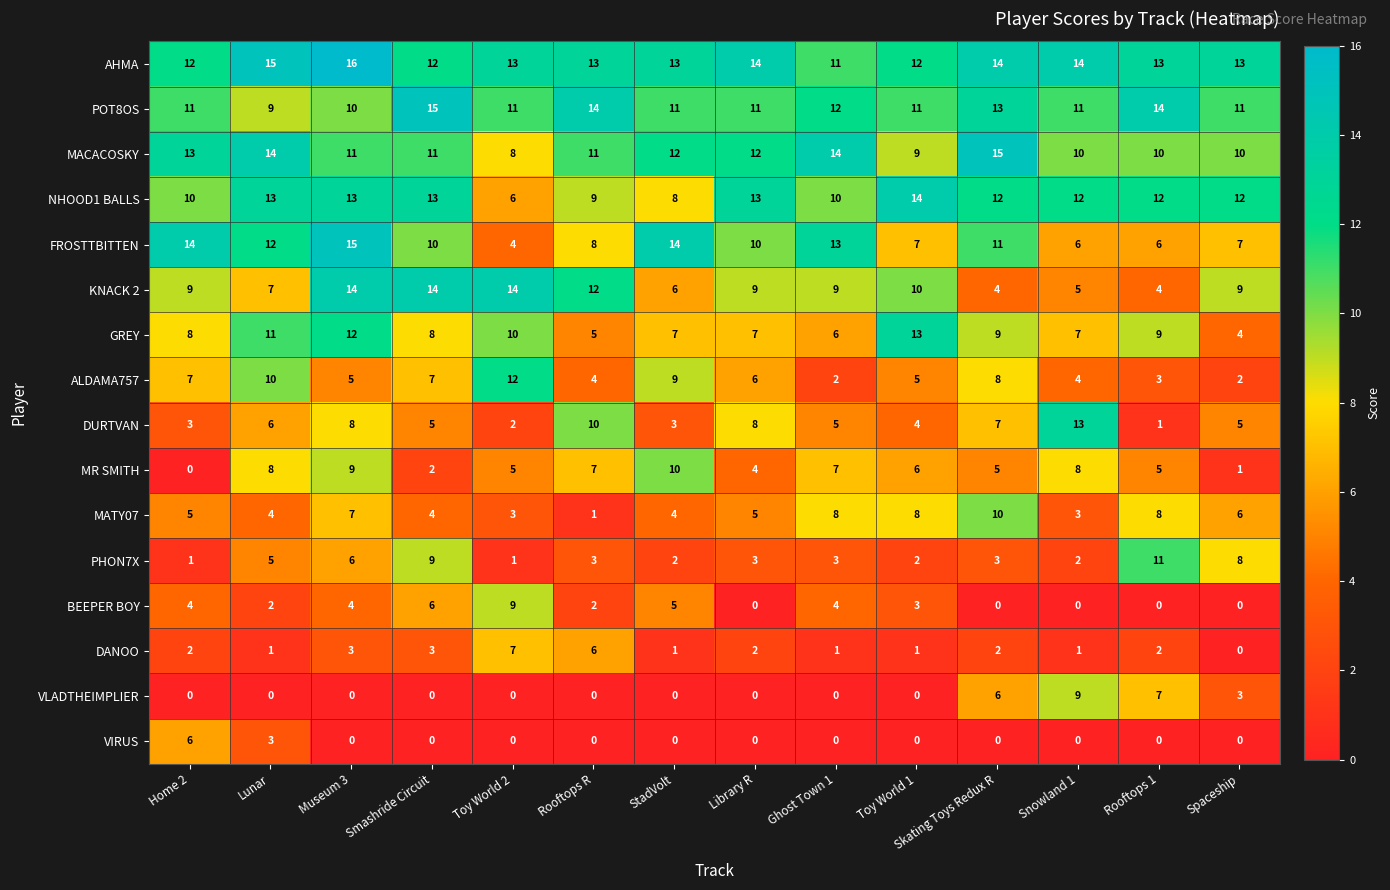

The MR SMITH series shows 14 at Lunar. True or false?

False